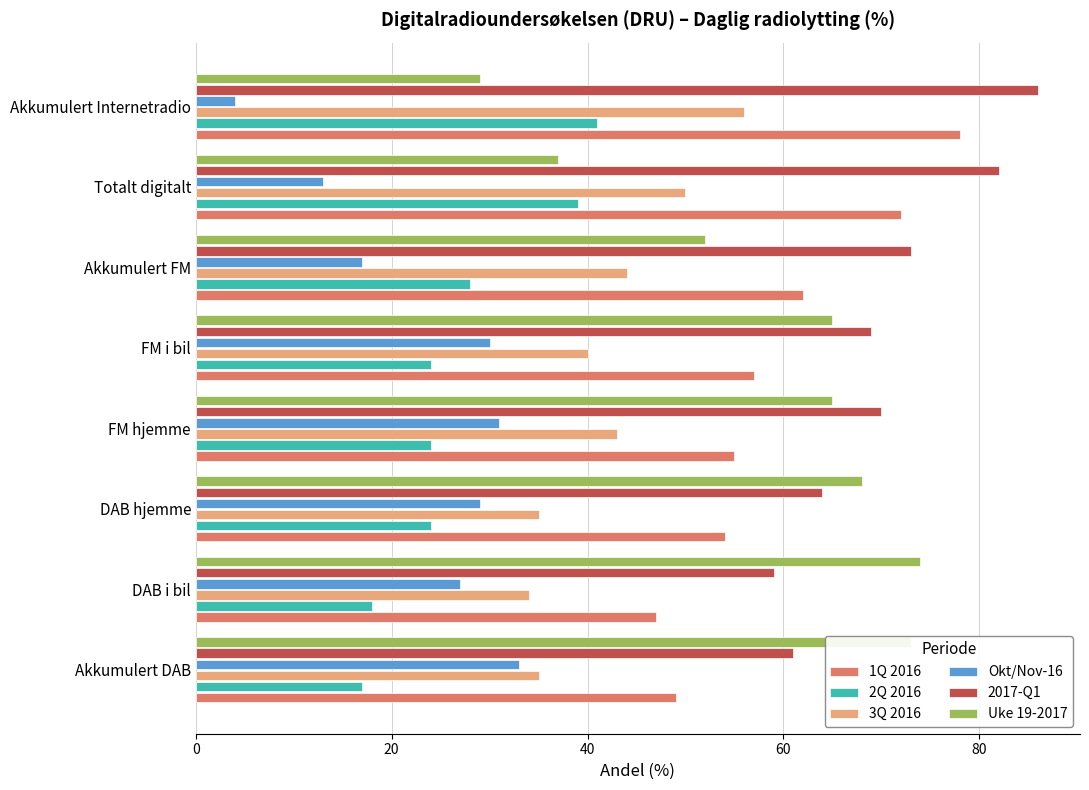

Between DAB i bil and Akkumulert Internetradio, which series saw the biggest shift?

Uke 19-2017